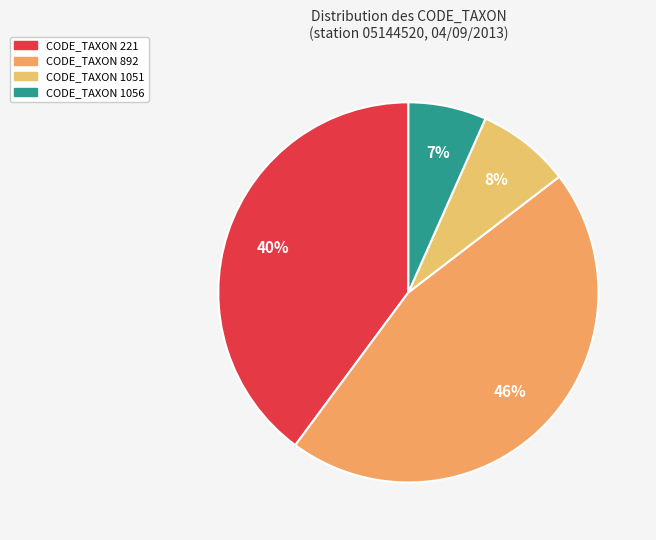

Which category has the biggest portion of the pie?

892